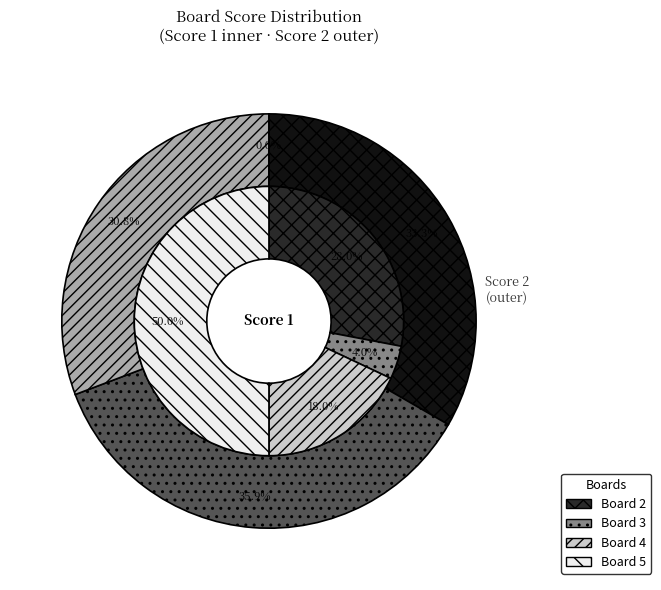

Is Board 3 the majority of the pie?

No